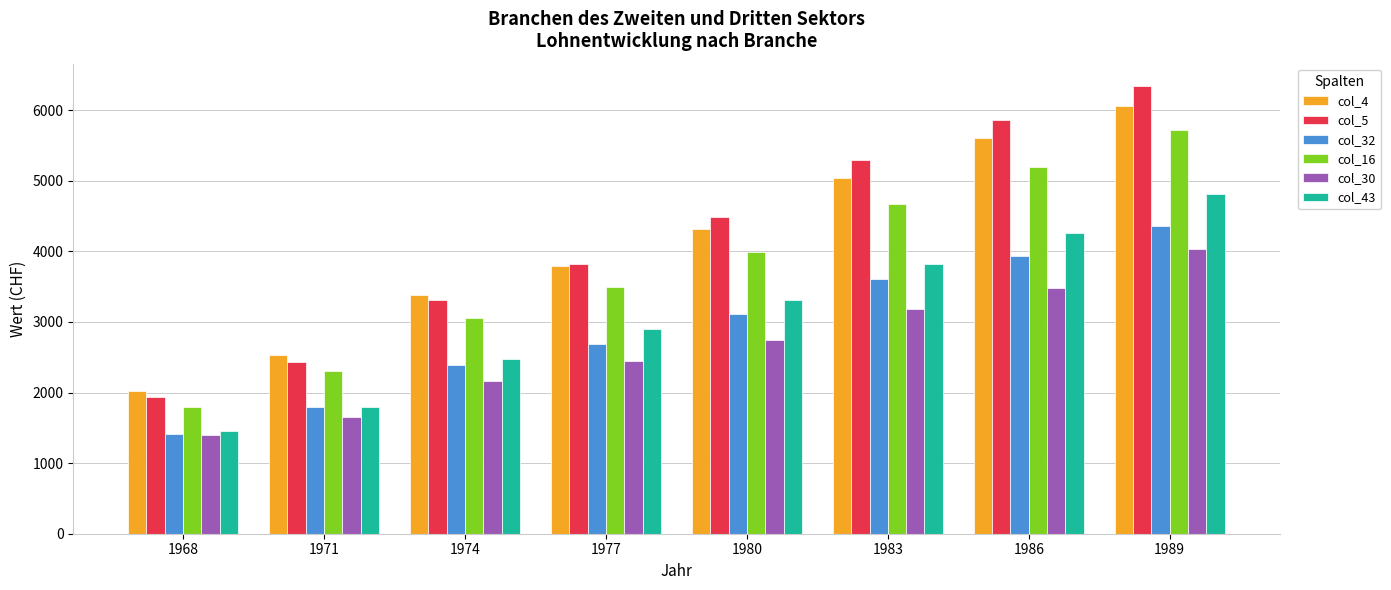

Does the chart contain any negative values?

No